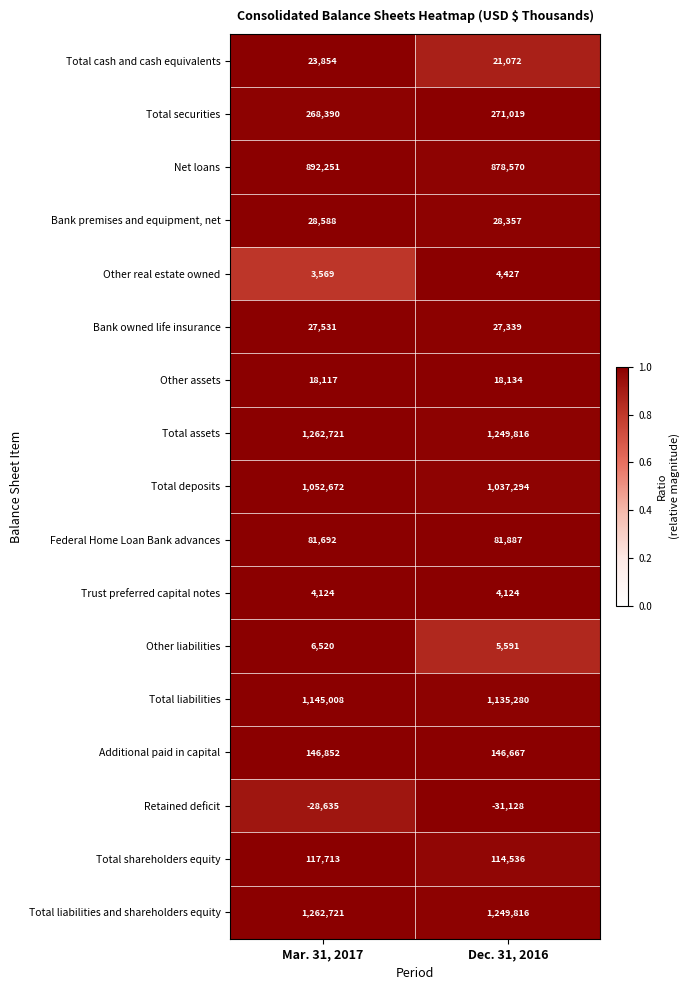

What is the spread (max minus min) of values at Mar. 31, 2017?

1291356